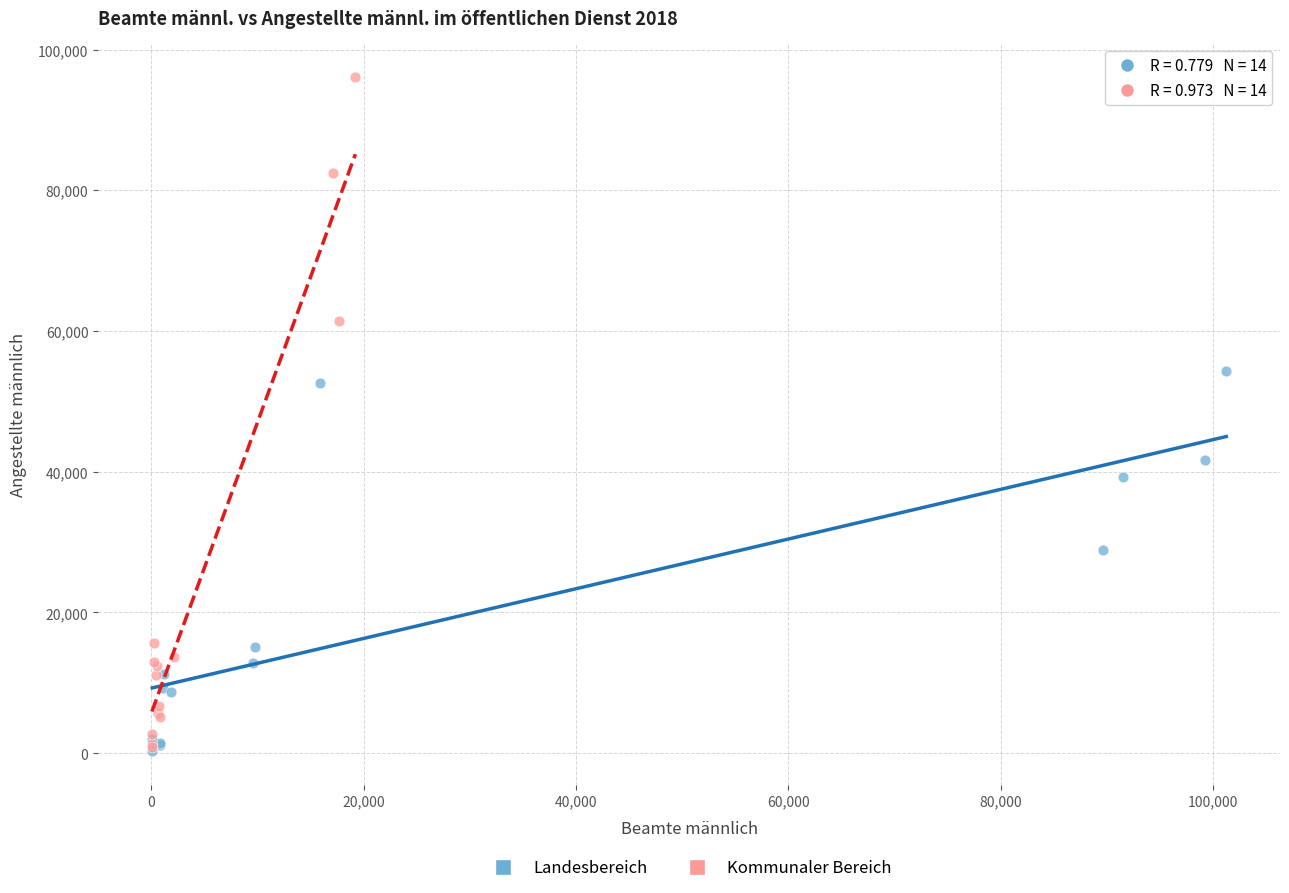

Which series reaches the maximum Y coordinate?

Kommunaler Bereich